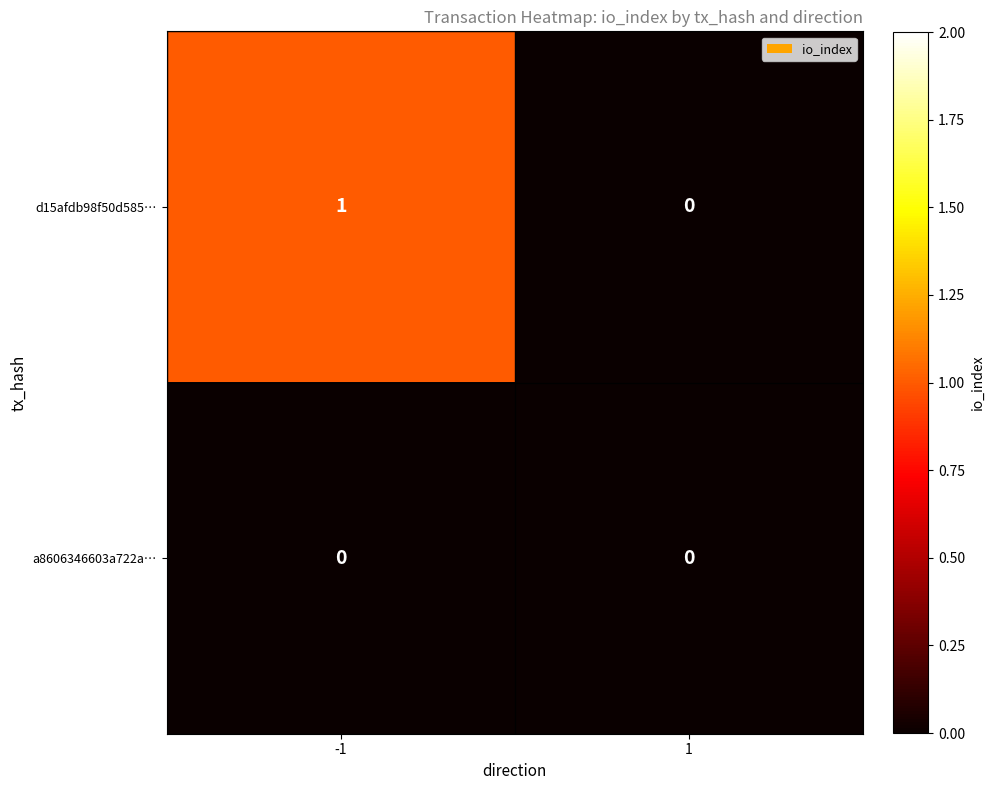

Reading right to left, extract all data points from this chart.

d15afdb98f50d585…: 1=0	-1=1
a8606346603a722a…: 1=0	-1=0